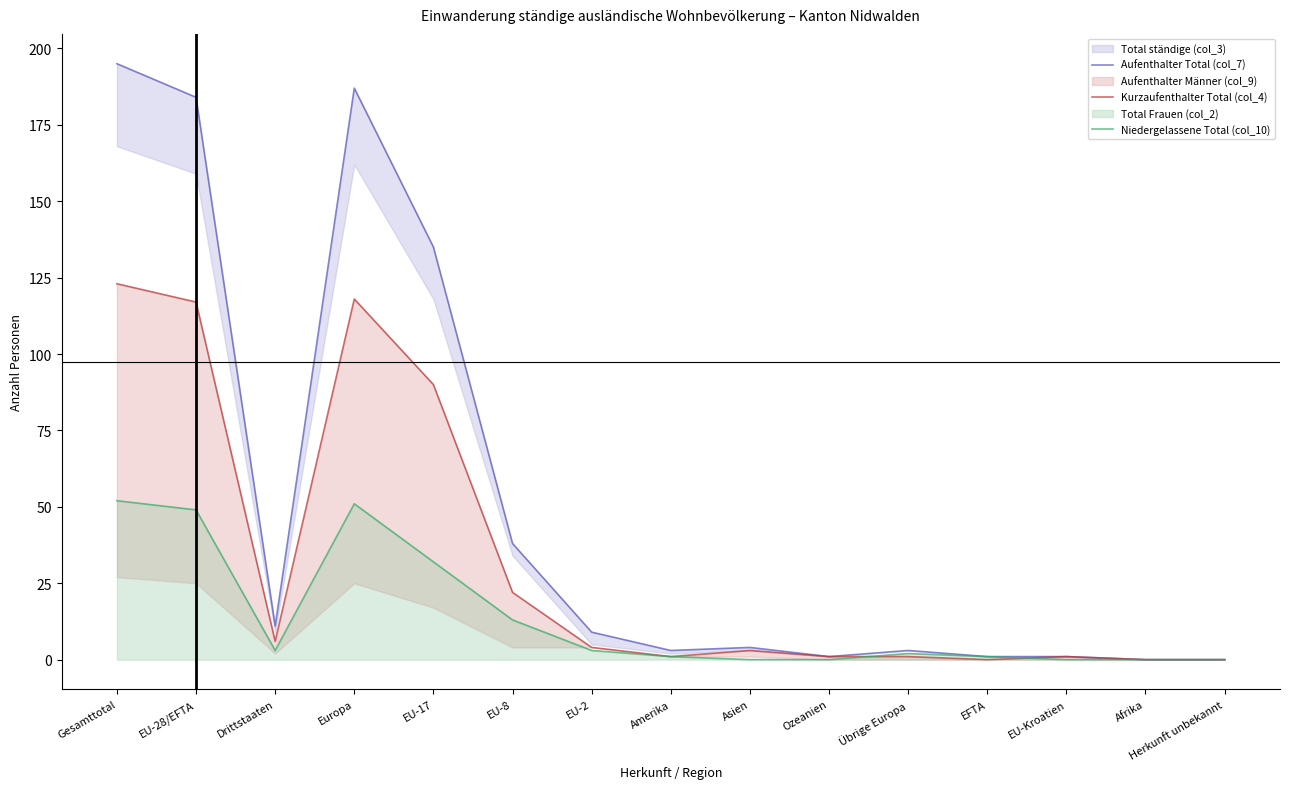

Between Europa and Afrika, which is larger?

Europa